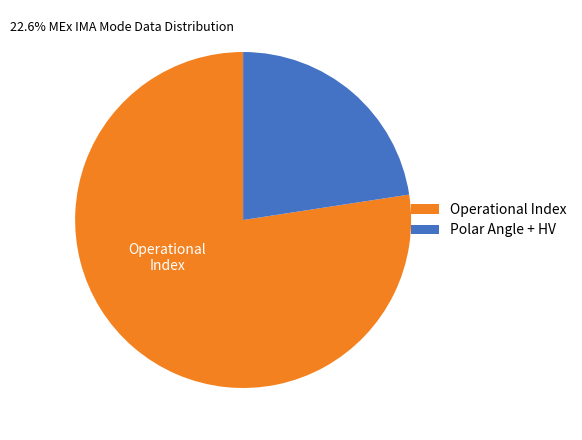

Combined, do Polar Angle + HV and Operational Index account for over 50%?

Yes